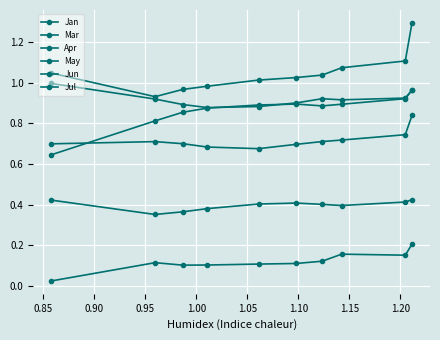

Is this an area chart (filled region under the line)?

No